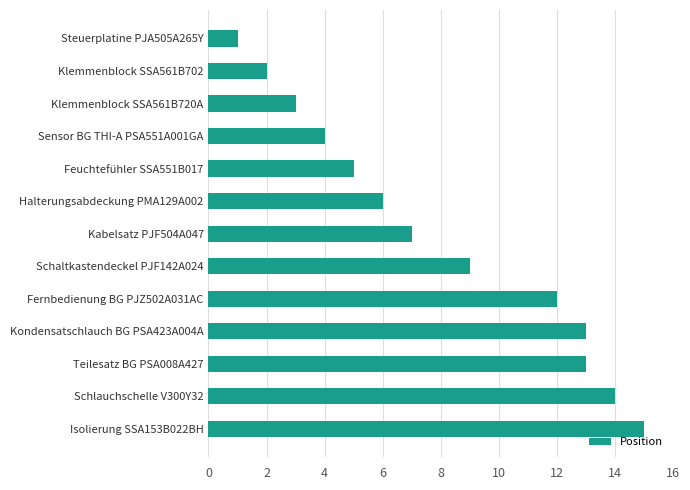

Between Steuerplatine PJA505A265Y and Halterungsabdeckung PMA129A002, which is larger?

Halterungsabdeckung PMA129A002